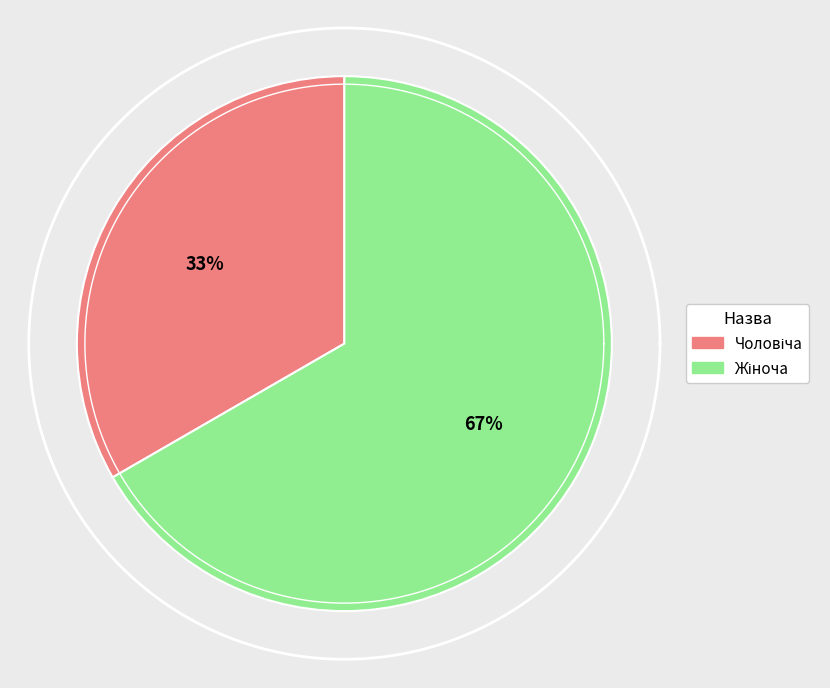

To the nearest percent, what is the average slice percentage?

50%